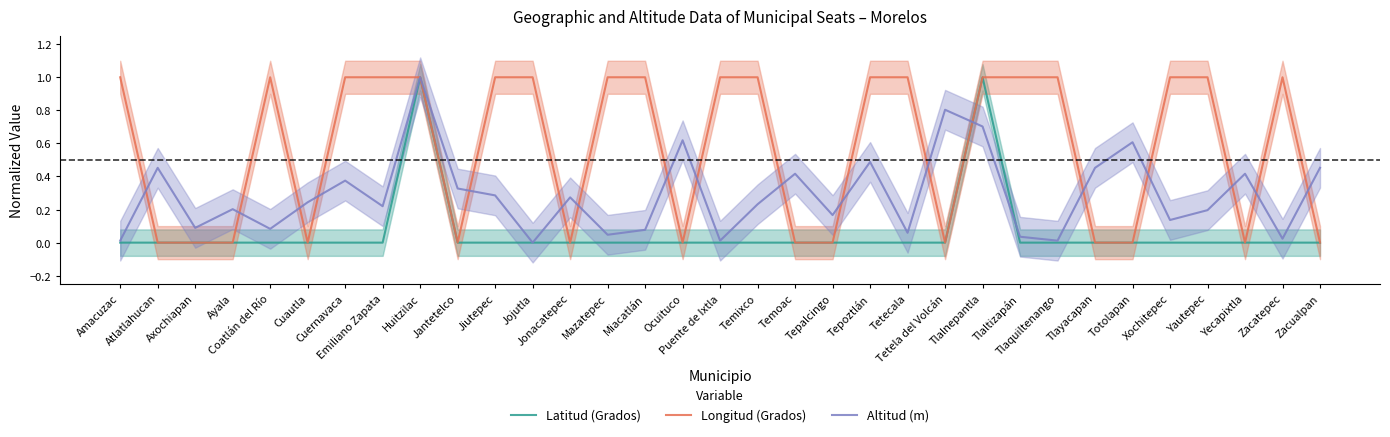

Reading left to right, extract all data points from this chart.

Latitud (Grados): 0.0	0.0	0.0	0.0	0.0	0.0	0.0	0.0	1.0	0.0	0.0	0.0	0.0	0.0	0.0	0.0	0.0	0.0	0.0	0.0	0.0	0.0	0.0	1.0	0.0	0.0	0.0	0.0	0.0	0.0	0.0	0.0	0.0
Longitud (Grados): 1.0	0.0	0.0	0.0	1.0	0.0	1.0	1.0	1.0	0.0	1.0	1.0	0.0	1.0	1.0	0.0	1.0	1.0	0.0	0.0	1.0	1.0	0.0	1.0	1.0	1.0	0.0	0.0	1.0	1.0	0.0	1.0	0.0
Altitud (m): 0.0	0.5	0.1	0.2	0.1	0.2	0.4	0.2	1.0	0.3	0.3	0.0	0.3	0.0	0.1	0.6	0.0	0.2	0.4	0.2	0.5	0.1	0.8	0.7	0.0	0.0	0.5	0.6	0.1	0.2	0.4	0.0	0.5